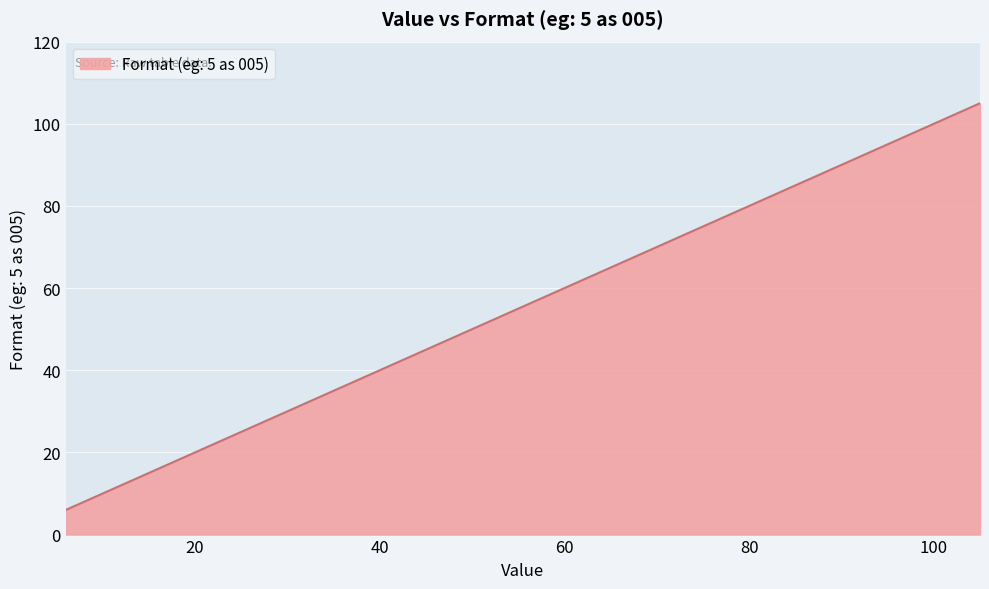

What is the minimum value shown in the chart?

6